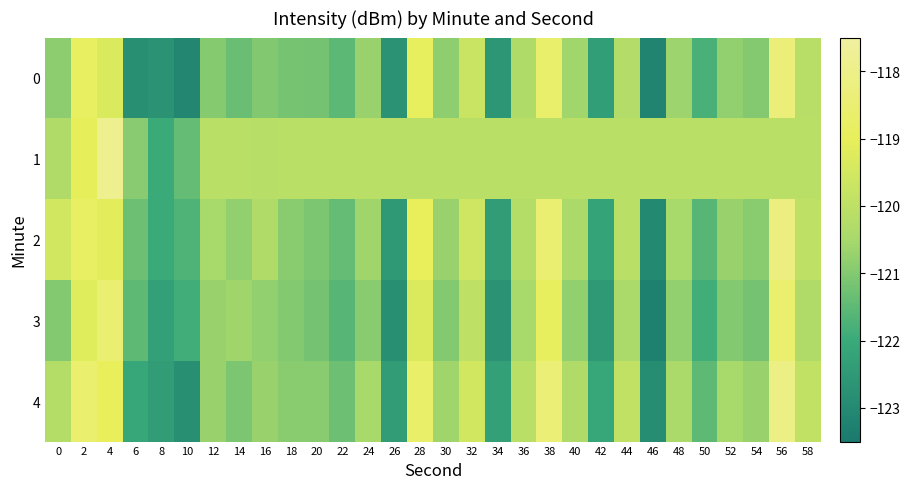

Which label corresponds to the smallest value in the chart?

46